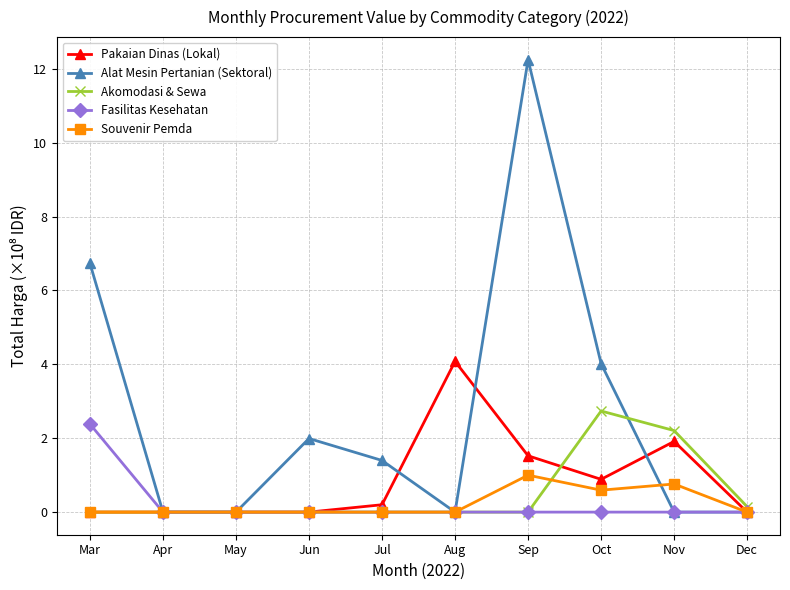

Reading right to left, what are all the values shown in this chart?

Pakaian Dinas (Lokal): Dec=0.0	Nov=1.9	Oct=0.9	Sep=1.5	Aug=4.1	Jul=0.2	Jun=0.0	May=0.0	Apr=0.0	Mar=0.0
Alat Mesin Pertanian (Sektoral): Dec=0.0	Nov=0.0	Oct=4.0	Sep=12.2	Aug=0.0	Jul=1.4	Jun=2.0	May=0.0	Apr=0.0	Mar=6.7
Akomodasi & Sewa: Dec=0.1	Nov=2.2	Oct=2.7	Sep=0.0	Aug=0.0	Jul=0.0	Jun=0.0	May=0.0	Apr=0.0	Mar=0.0
Fasilitas Kesehatan: Dec=0.0	Nov=0.0	Oct=0.0	Sep=0.0	Aug=0.0	Jul=0.0	Jun=0.0	May=0.0	Apr=0.0	Mar=2.4
Souvenir Pemda: Dec=0.0	Nov=0.8	Oct=0.6	Sep=1.0	Aug=0.0	Jul=0.0	Jun=0.0	May=0.0	Apr=0.0	Mar=0.0